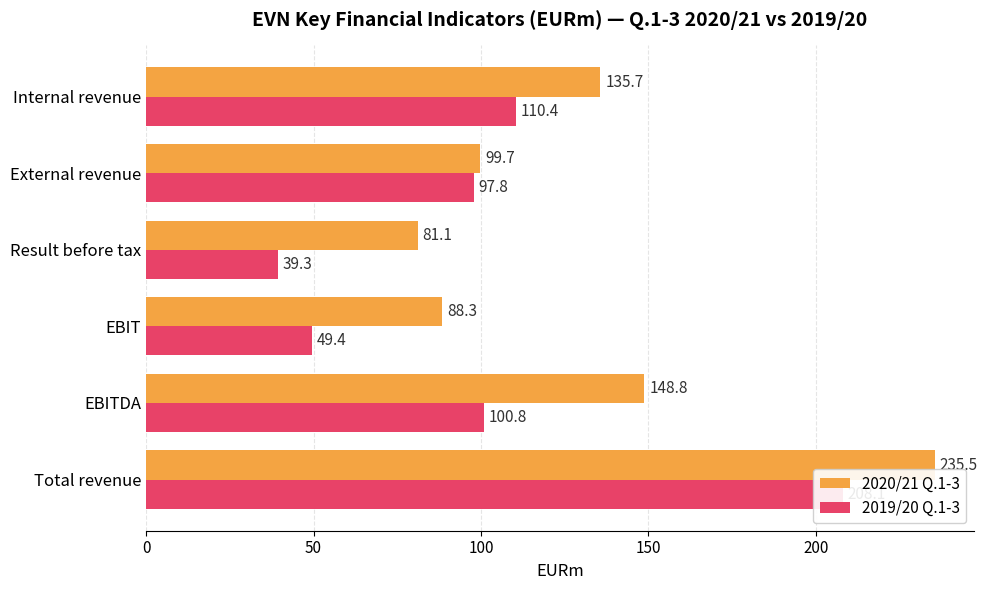

Is the value of 2019/20 Q.1-3 at External revenue greater than the value of 2020/21 Q.1-3 at EBITDA?

No